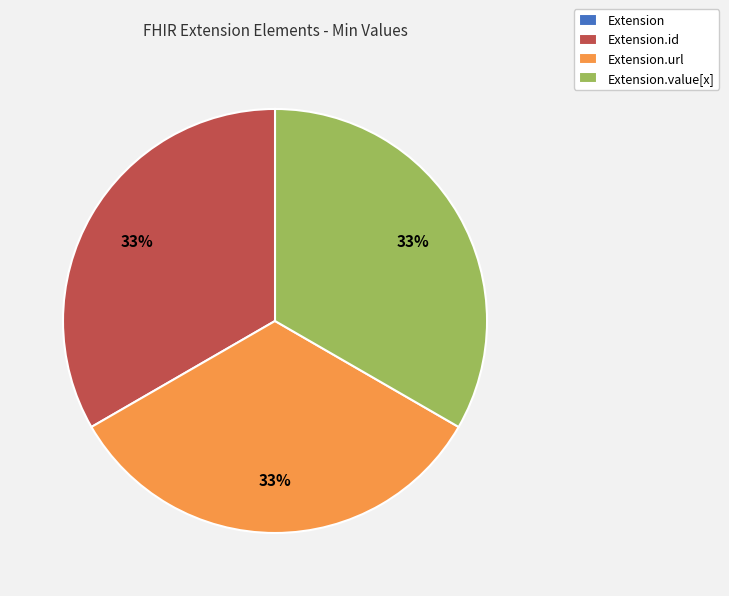

Is there a majority slice in this chart?

No